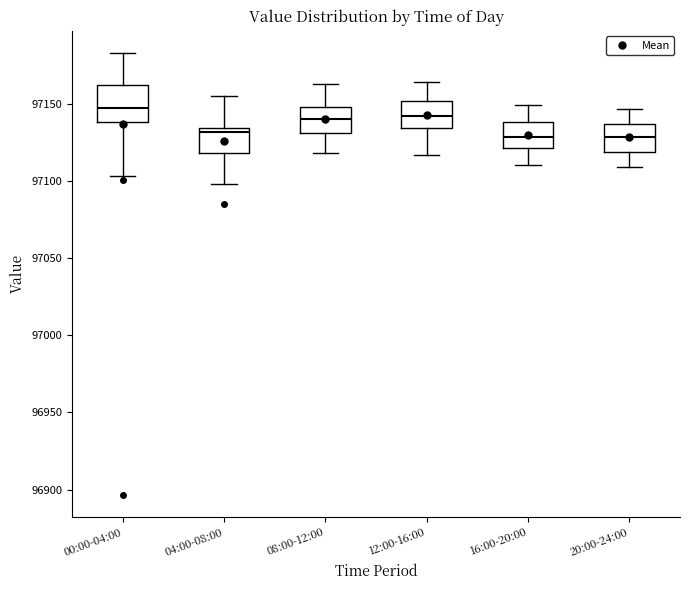

Reading left to right, transcribe this box plot: for each box, give where its median line is, the range the box spans, and where its two whiskers end, as read against the y-axis. The values are not printed on the chart, so give them approximately, as read against the axis.

00:00-04:00: median 97150, box 97140 to 97165, whiskers 97105 to 97185
04:00-08:00: median 97130, box 97120 to 97135, whiskers 97100 to 97155
08:00-12:00: median 97140, box 97130 to 97150, whiskers 97120 to 97165
12:00-16:00: median 97145, box 97135 to 97150, whiskers 97115 to 97165
16:00-20:00: median 97130, box 97120 to 97140, whiskers 97110 to 97150
20:00-24:00: median 97130, box 97120 to 97135, whiskers 97110 to 97145